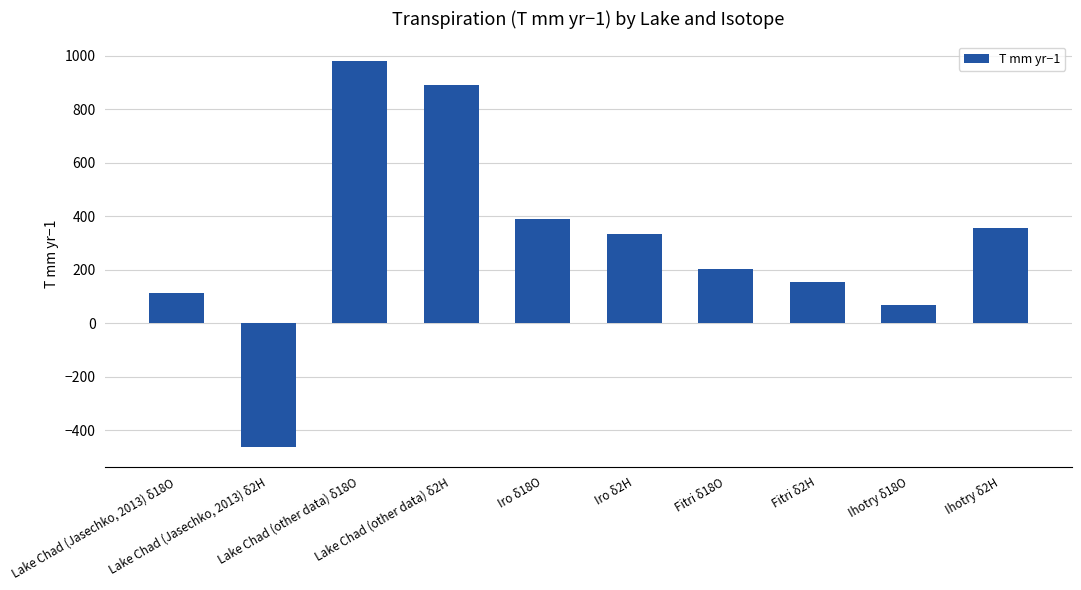

What is the label of the 3rd bar from the left?

Lake Chad (other data) δ18O